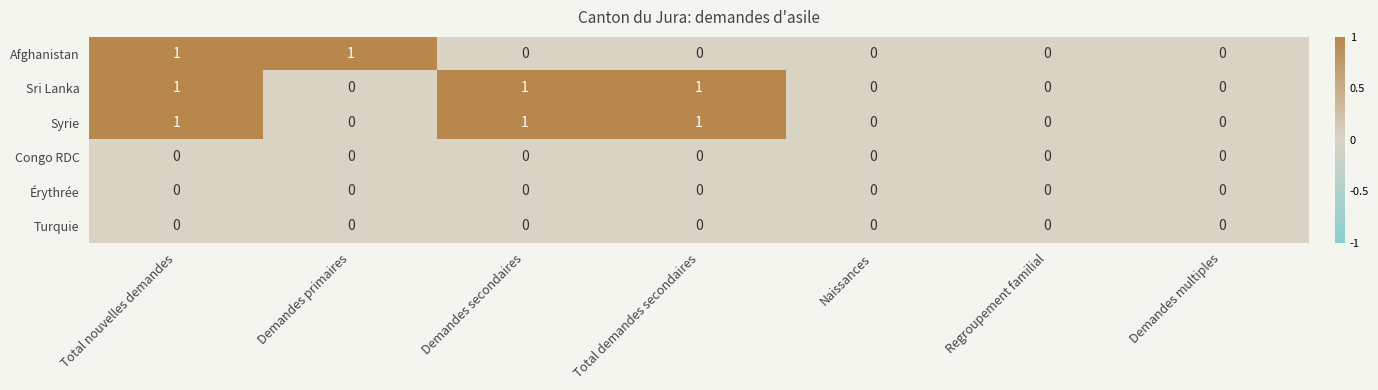

What is the total value across all series at Total nouvelles demandes?

3